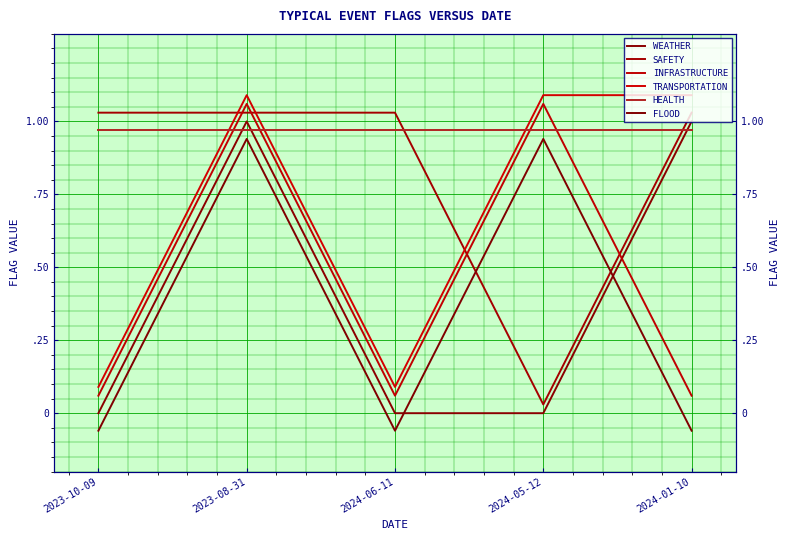

Reading right to left, what are all the values shown in this chart?

WEATHER: 1.0	0.0	0.0	1.0	0.0
SAFETY: 1.0	0.0	1.0	1.0	1.0
INFRASTRUCTURE: 0.1	1.1	0.1	1.1	0.1
TRANSPORTATION: 1.1	1.1	0.1	1.1	0.1
HEALTH: 1.0	1.0	1.0	1.0	1.0
FLOOD: -0.1	0.9	-0.1	0.9	-0.1